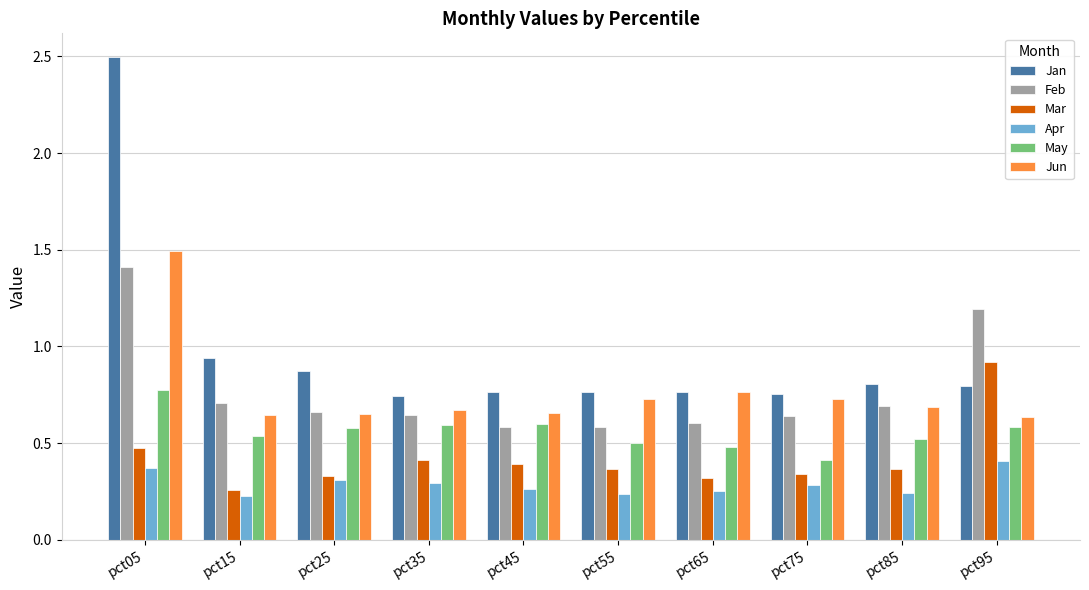

What is the sum of all Jan values?

9.7